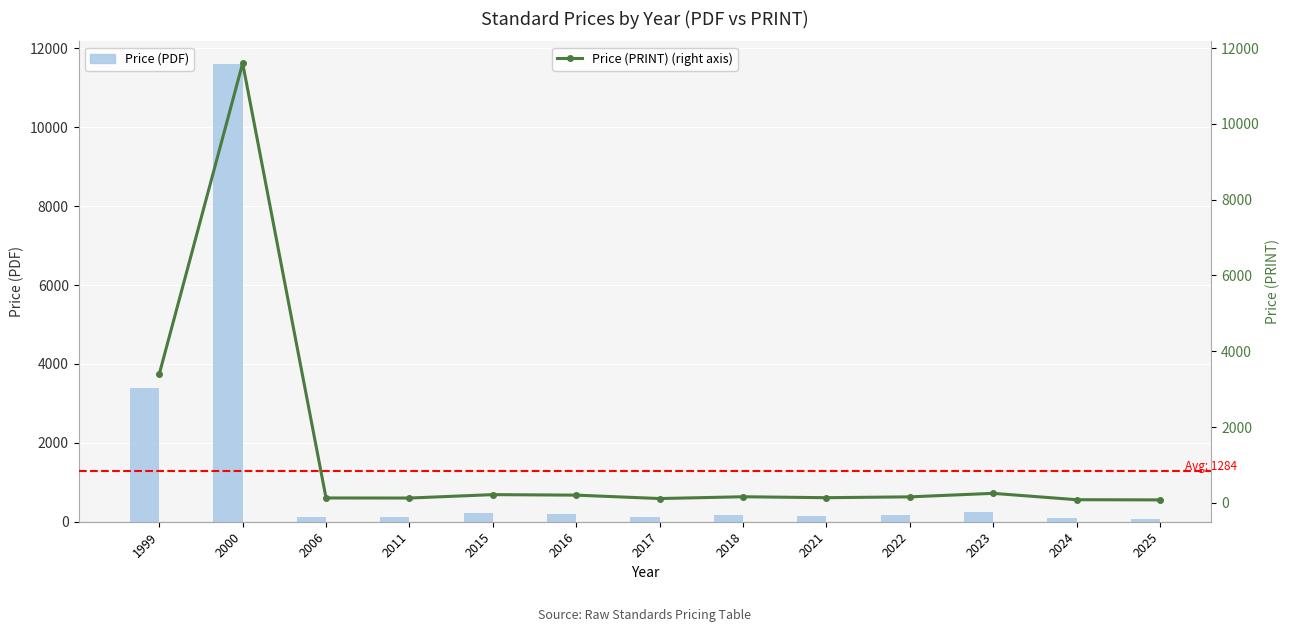

What is the approximate value of Price (PRINT) (right axis) at 2018?

163.9